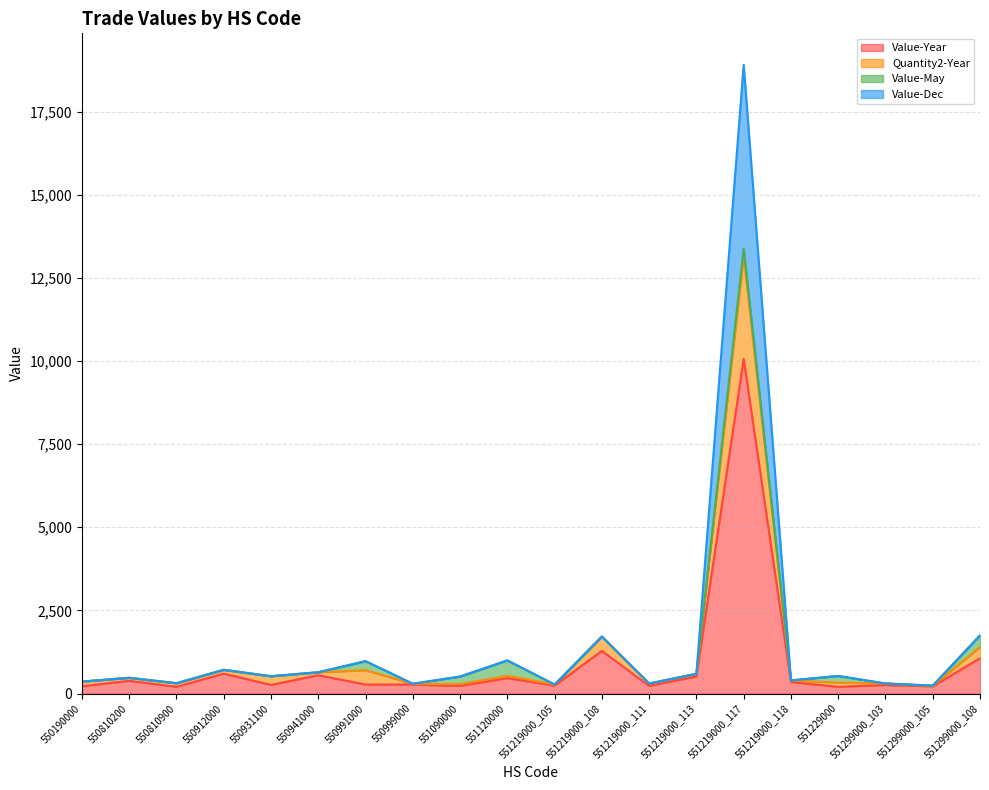

What is the difference between the Value-Dec values at 551219000_105 and 551219000_117?

18639